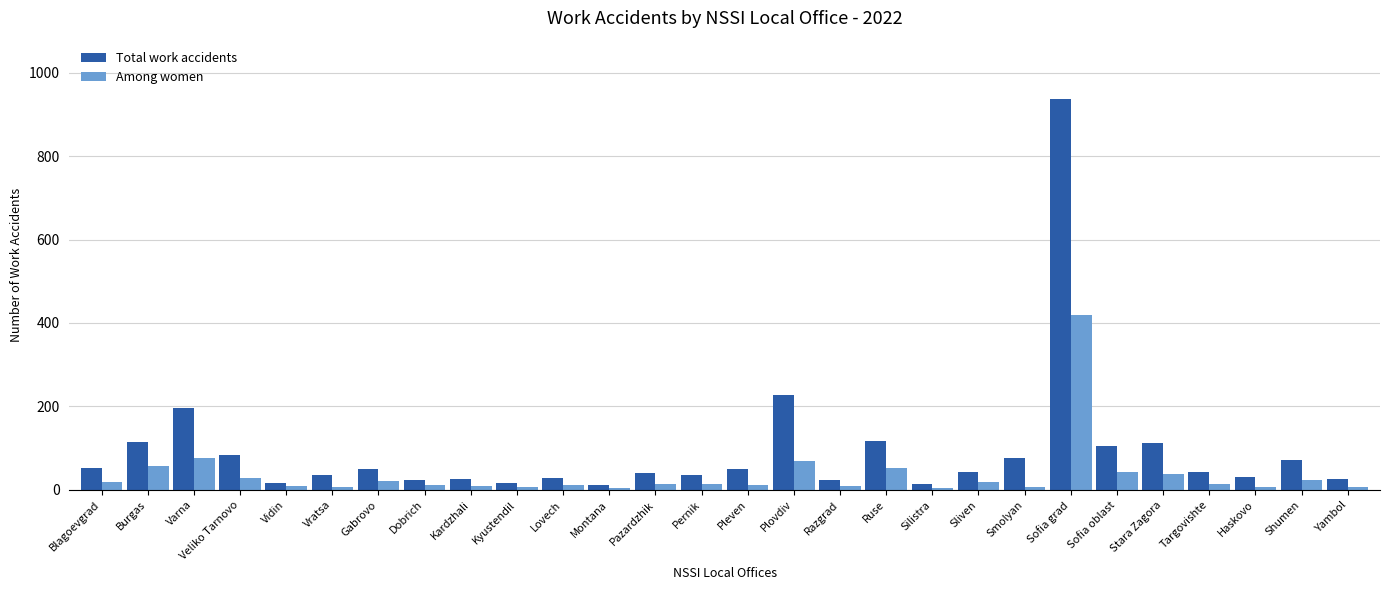

What is the label of the 14th bar from the right?

Pleven